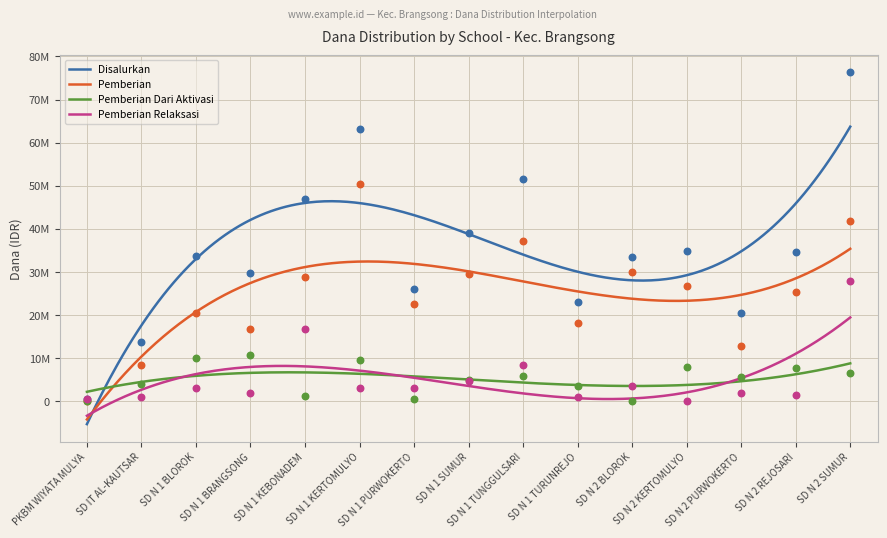

What is the total value across all series at SD N 1 KERTOMULYO?

126450000